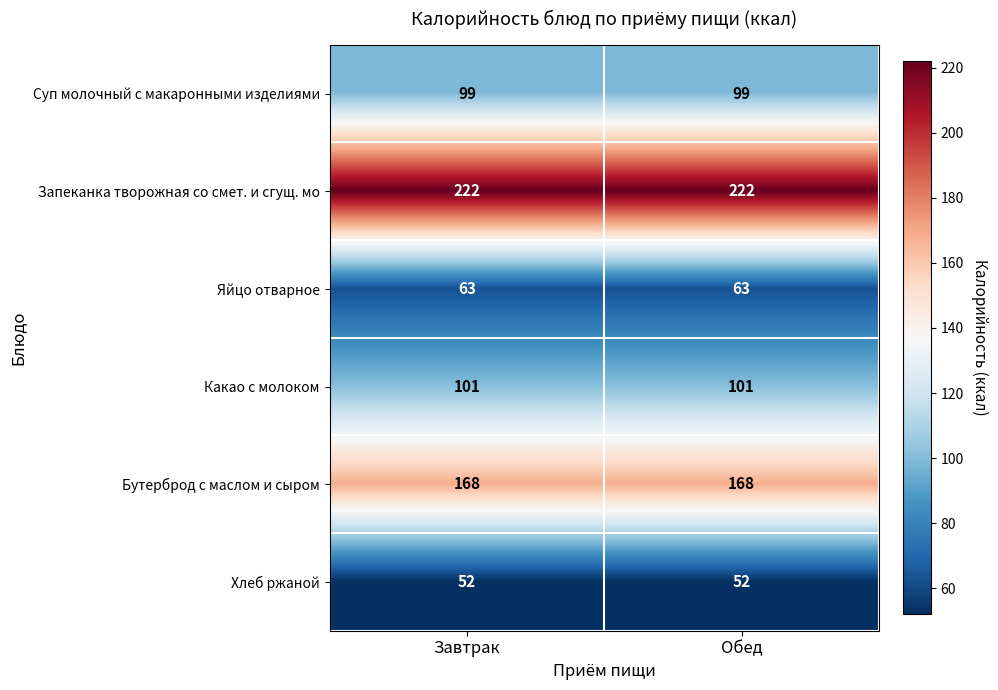

Reading right to left, list all the values displayed in this chart.

Суп молочный с макаронными изделиями: 99	99
Запеканка творожная со смет. и сгущ. мо: 222	222
Яйцо отварное: 63	63
Какао с молоком: 101	101
Бутерброд с маслом и сыром: 168	168
Хлеб ржаной: 52	52